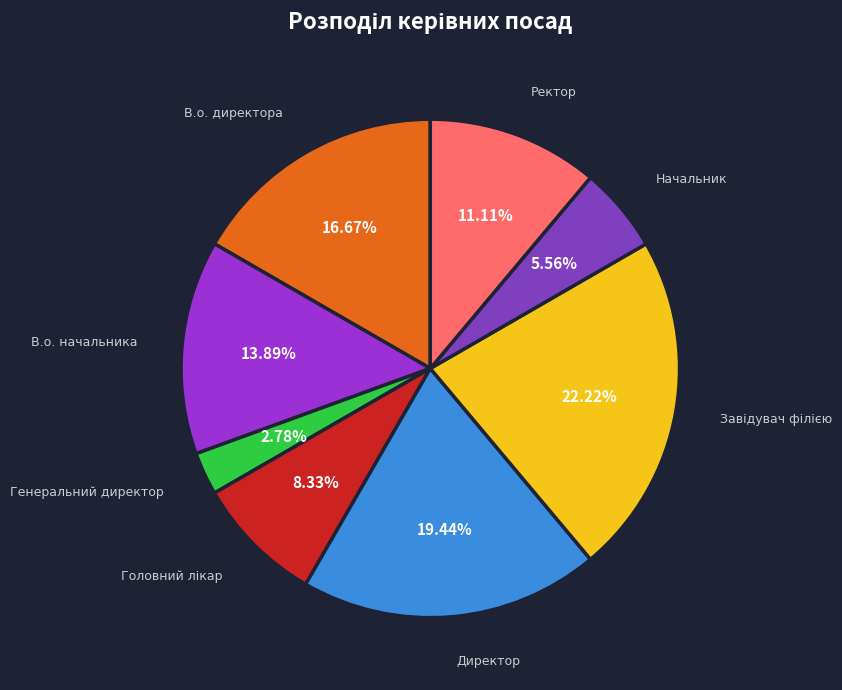

To the nearest percent, what is the average slice percentage?

12%